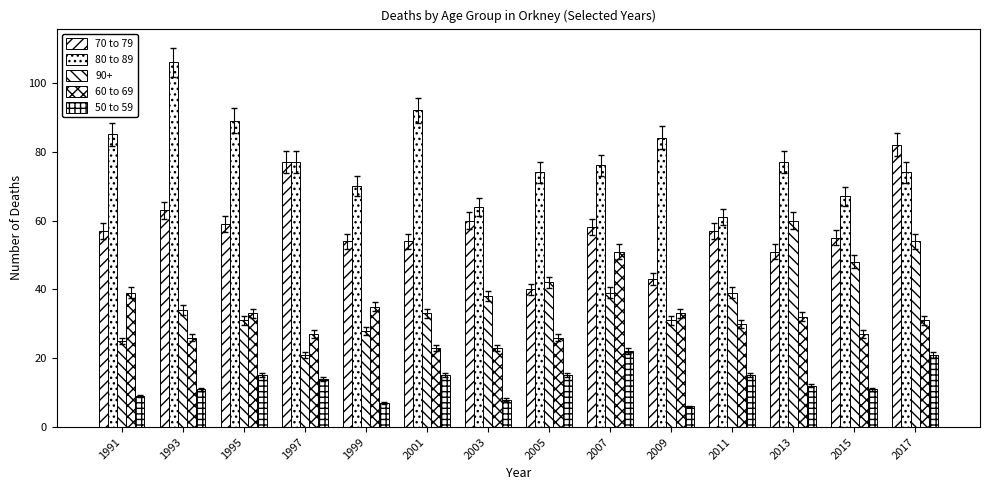

What is the average value of the 70 to 79 series?

58